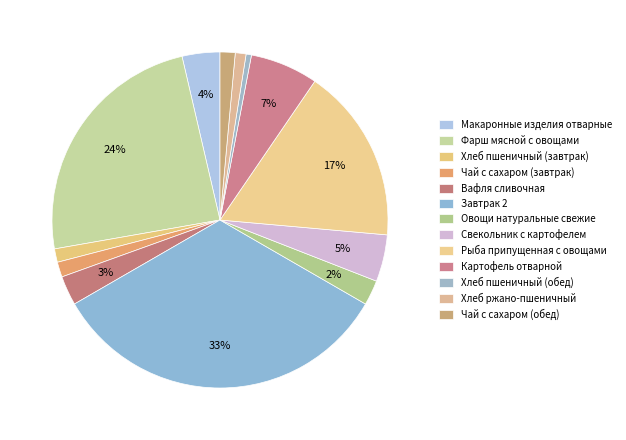

How many segments does this pie chart have?

13